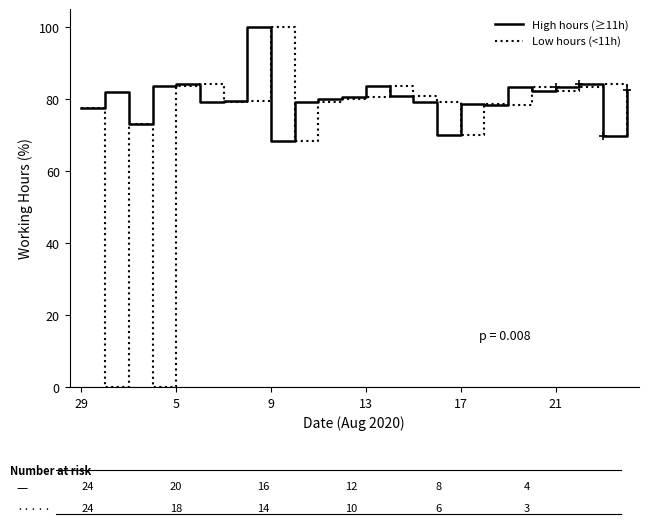

Which series has the largest total across all categories?

High hours (≥11h)